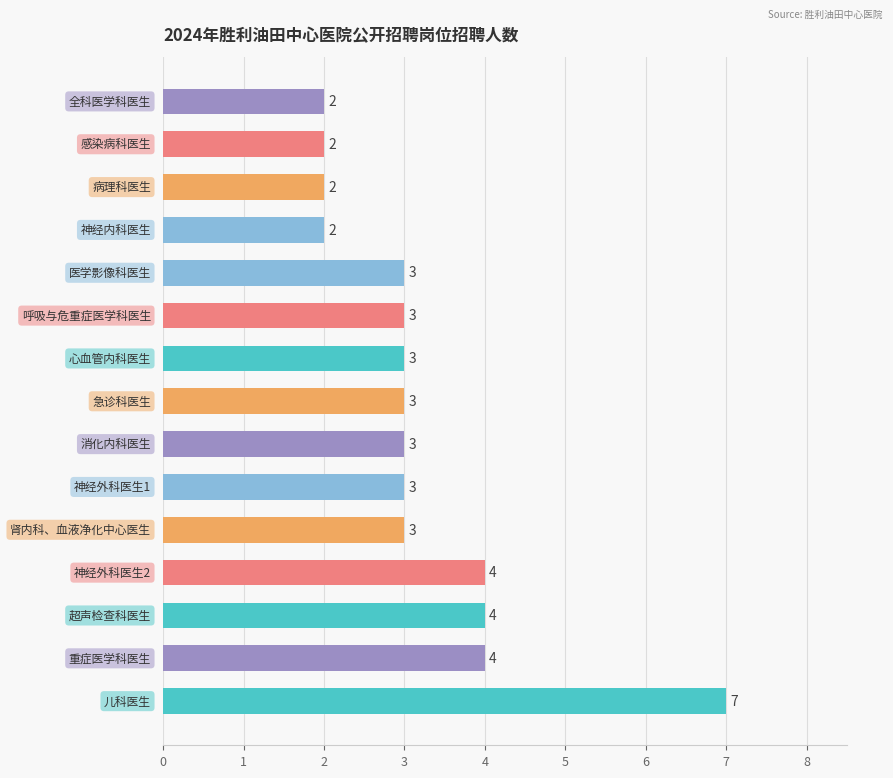

What is the difference between the maximum and minimum values?

5